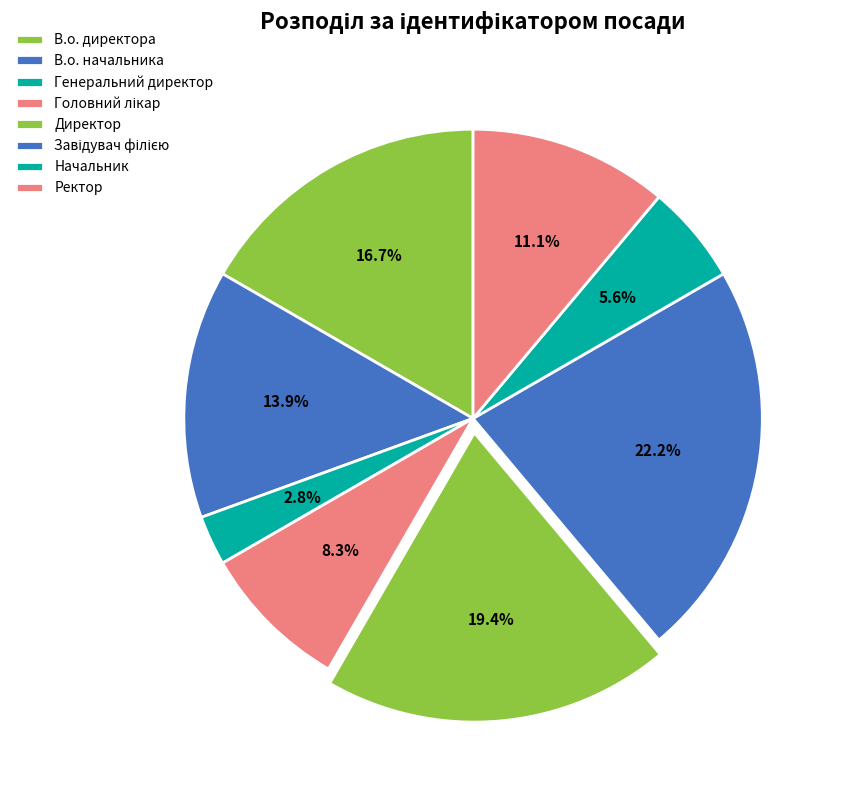

Count the number of slices in the pie.

8